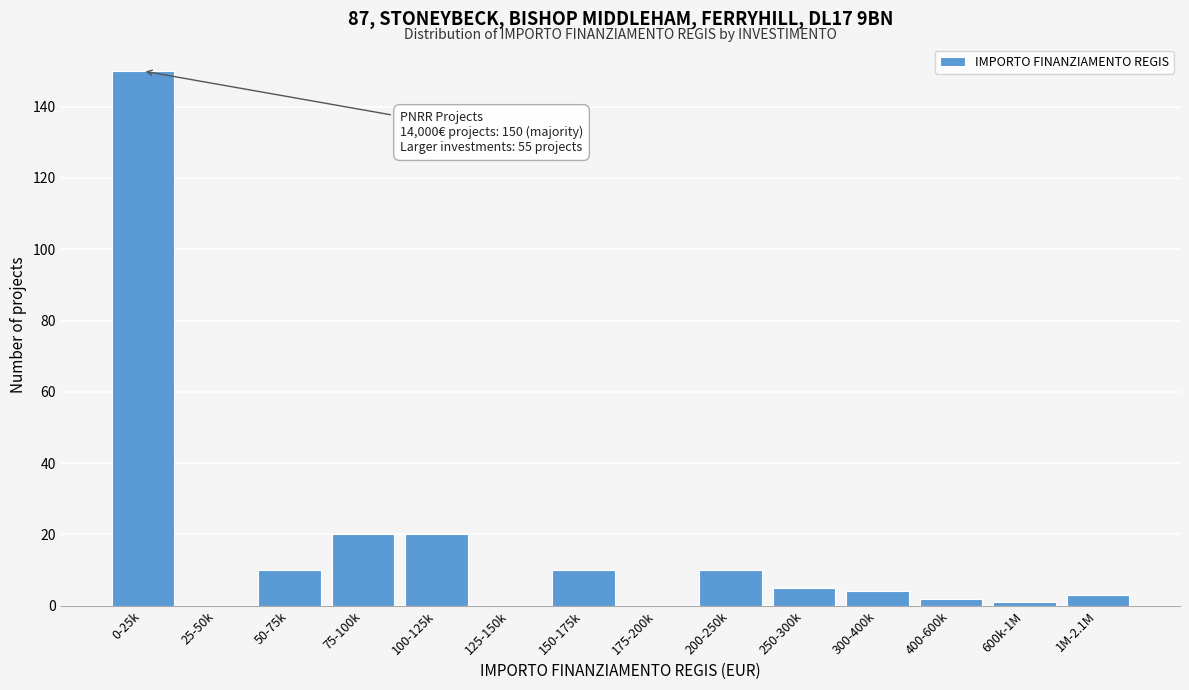

Reading left to right, extract all data points from this chart.

0-25k=150	25-50k=0	50-75k=10	75-100k=20	100-125k=20	125-150k=0	150-175k=10	175-200k=0	200-250k=10	250-300k=5	300-400k=4	400-600k=2	600k-1M=1	1M-2.1M=3